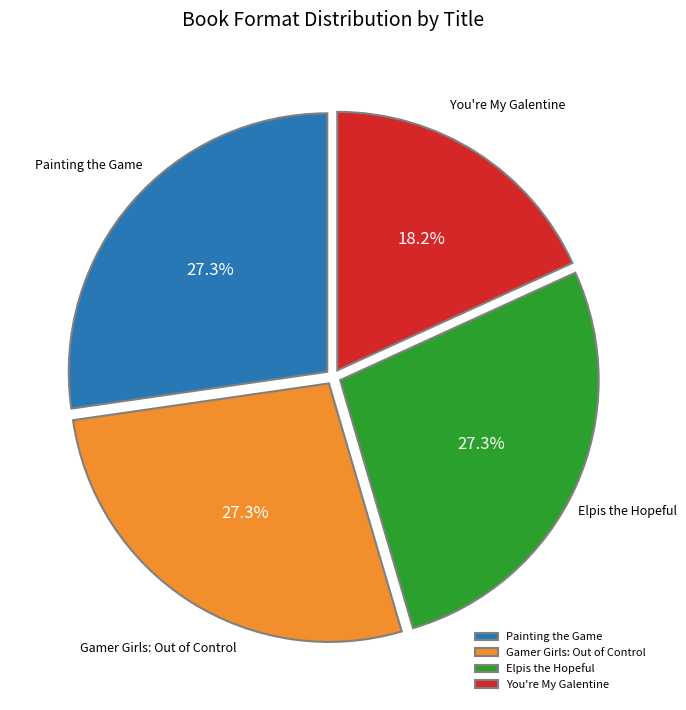

The Gamer Girls: Out of Control slice represents 27% of the pie. True or false?

True